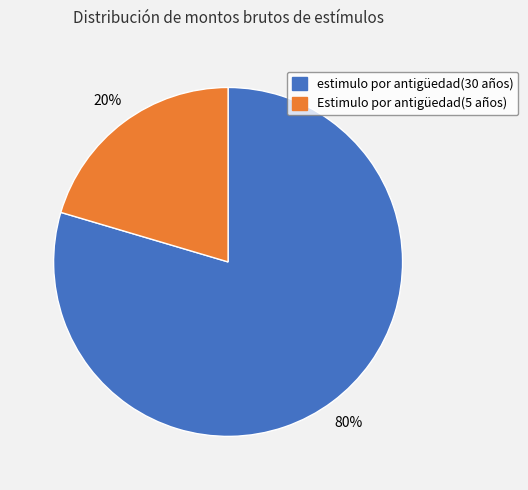

Does Estimulo por antigüedad(5 años) account for over 50% of the chart?

No